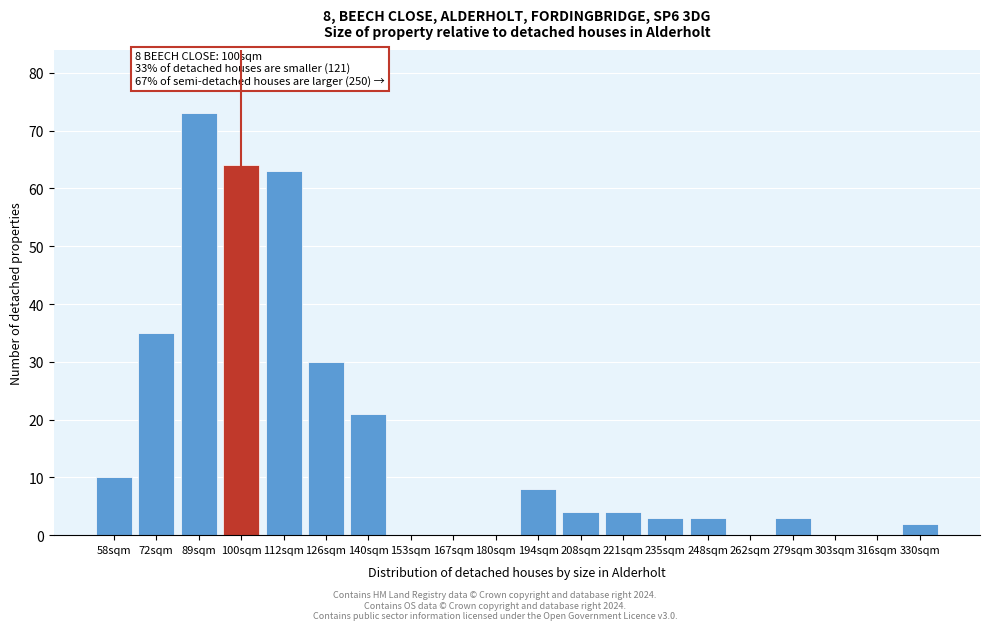

Reading left to right, what are all the values shown in this chart?

58sqm=10	72sqm=35	89sqm=73	100sqm=64	112sqm=63	126sqm=30	140sqm=21	153sqm=0	167sqm=0	180sqm=0	194sqm=8	208sqm=4	221sqm=4	235sqm=3	248sqm=3	262sqm=0	279sqm=3	303sqm=0	316sqm=0	330sqm=2